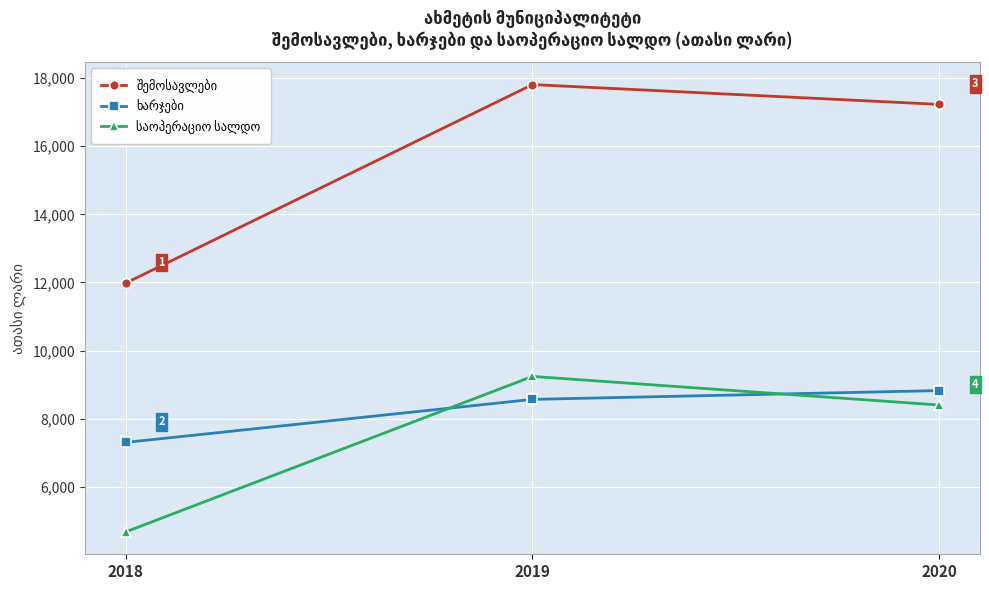

At which category is the sum across all series the highest?

2019